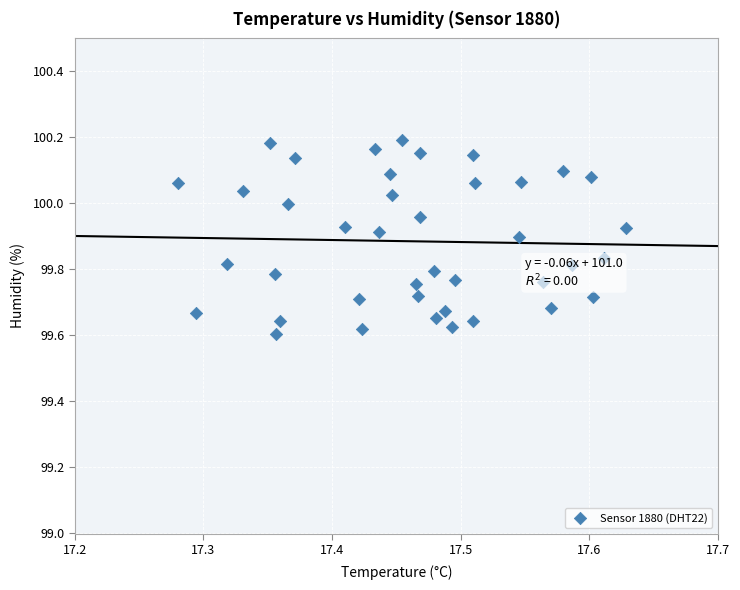

What is the range of Y values (max minus min)?

0.6